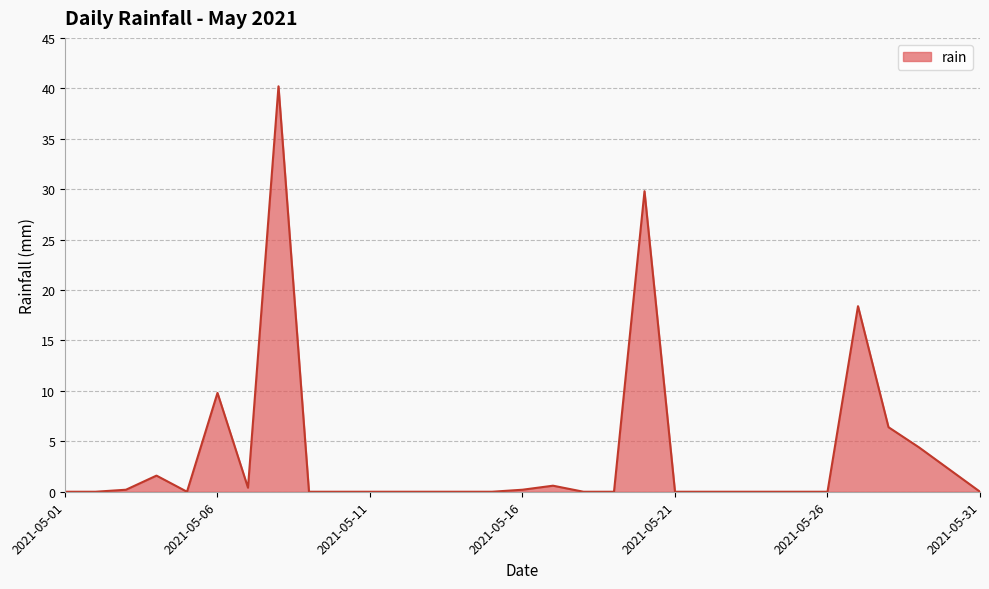

What is the difference between the maximum and minimum values?

40.2